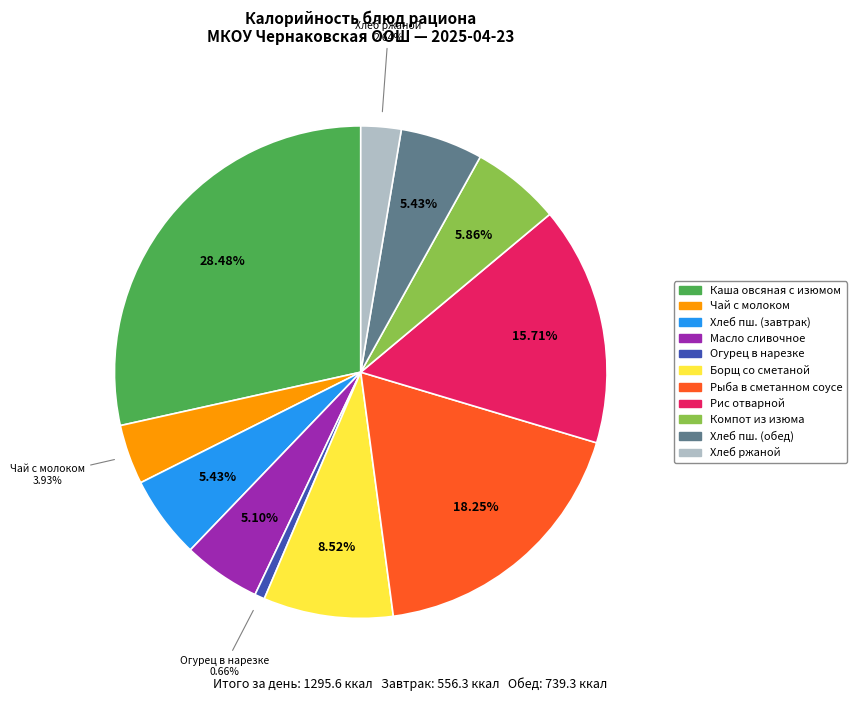

How many slices are in this pie chart?

11